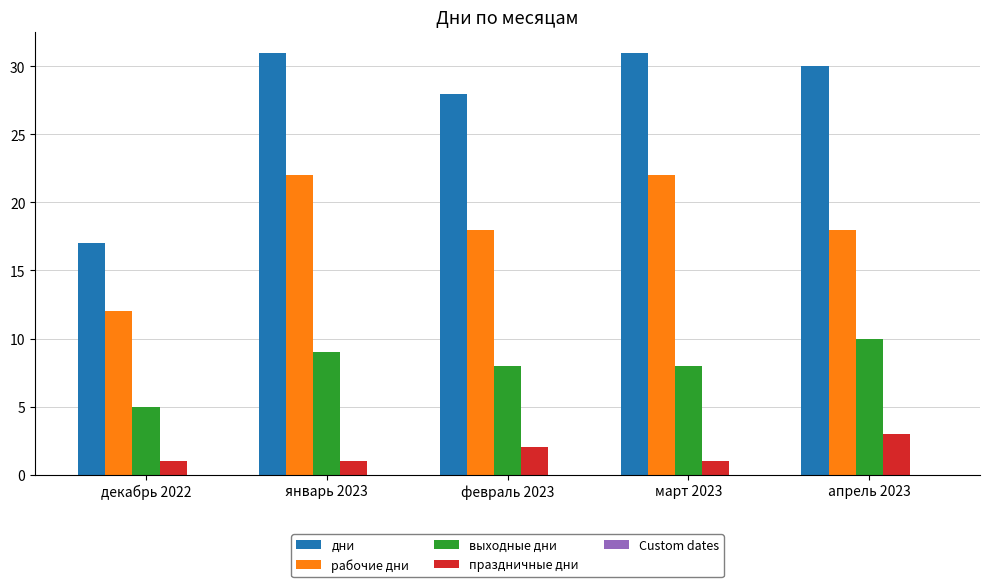

Rank the series at февраль 2023 from lowest to highest value.

праздничные дни, выходные дни, рабочие дни, дни